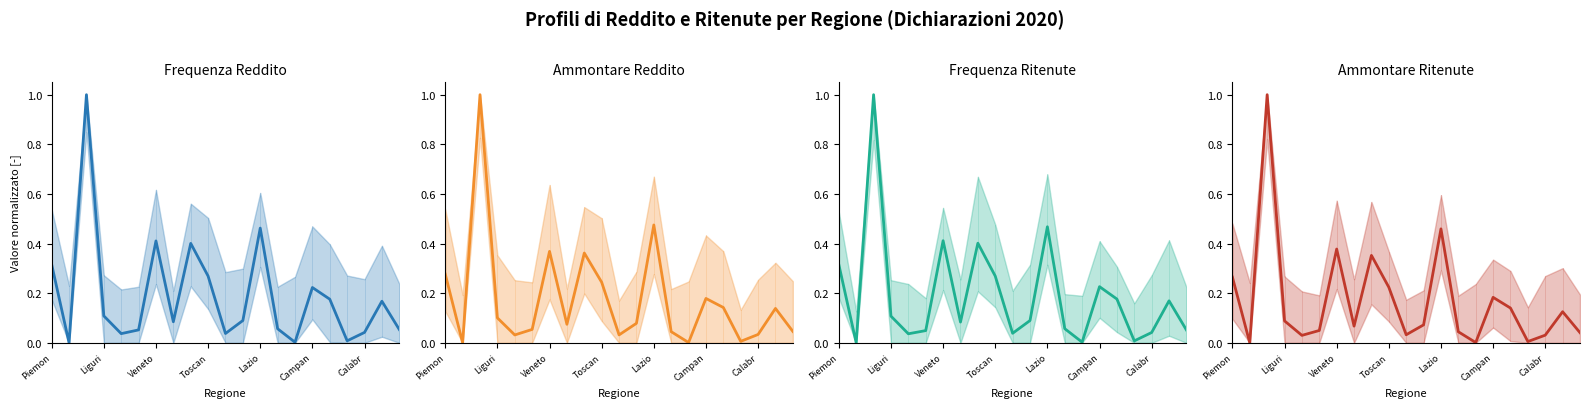

Count the number of categories in the chart.

21